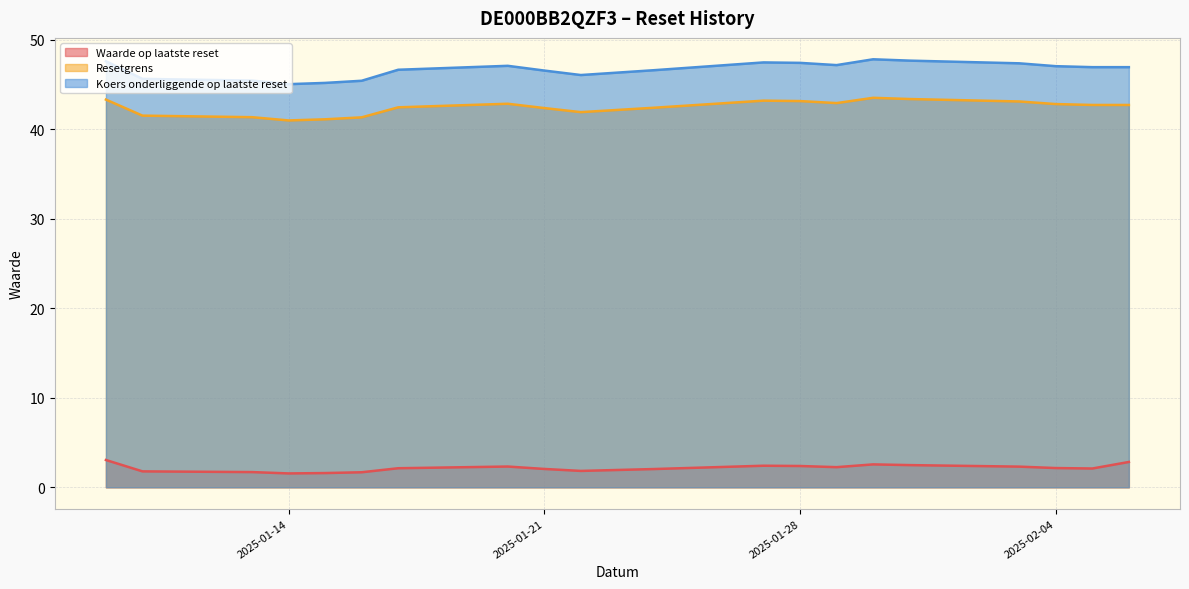

List the labels in order of Koers onderliggende op laatste reset value, smallest first.

2025-01-14, 2025-01-15, 2025-01-16, 2025-01-13, 2025-01-10, 2025-01-22, 2025-01-21, 2025-01-24, 2025-01-17, 2025-02-06, 2025-02-05, 2025-02-04, 2025-01-20, 2025-01-29, 2025-02-03, 2025-01-28, 2025-01-27, 2025-01-09, 2025-01-31, 2025-01-30